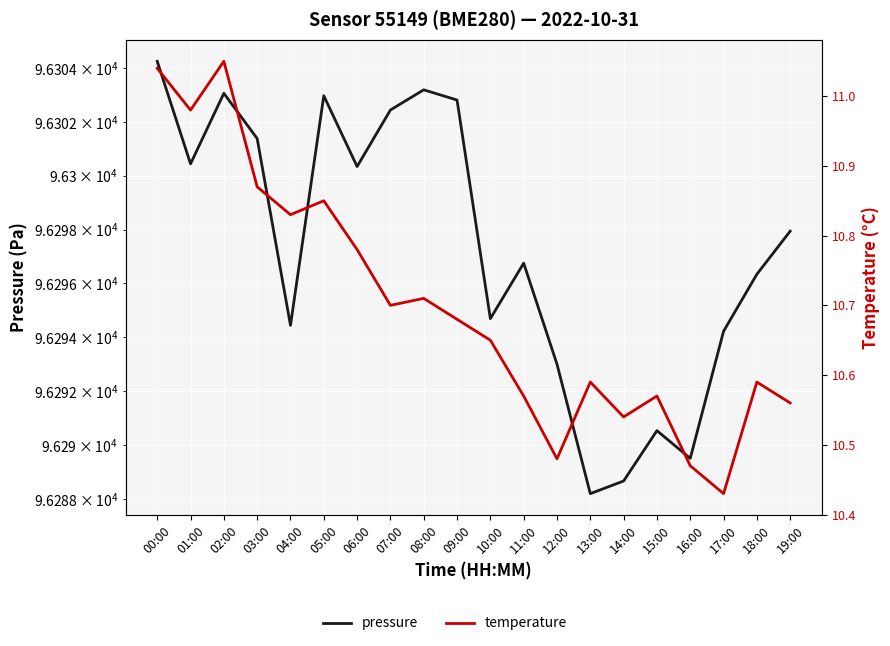

At which category is the sum across all series the highest?

00:00